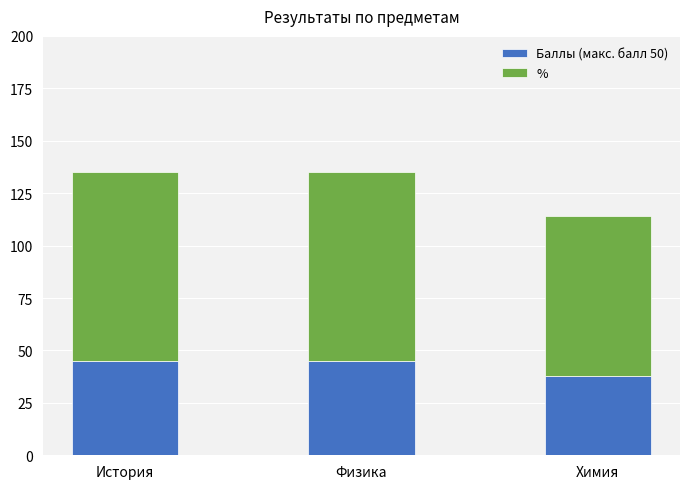

How many bars are there in total?

3